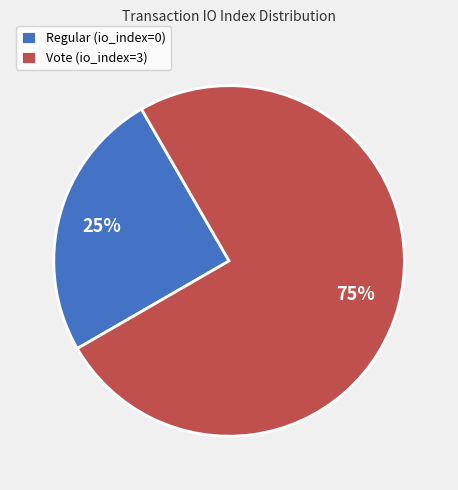

Which slice represents more than half of the pie?

Vote (io_index=3)